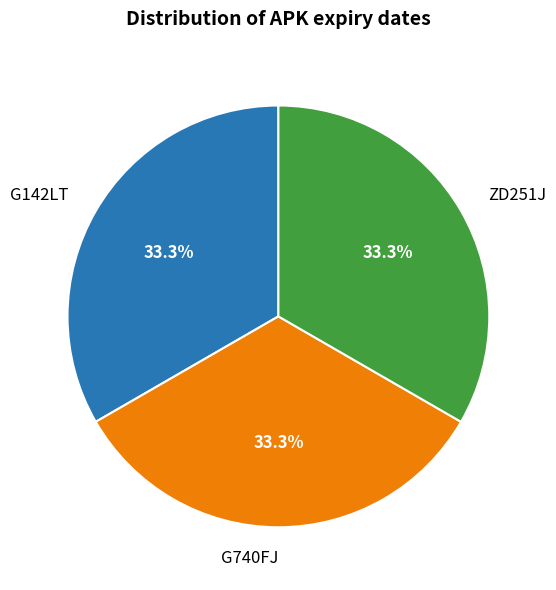

What percentage do G740FJ and ZD251J together represent?

66.7%